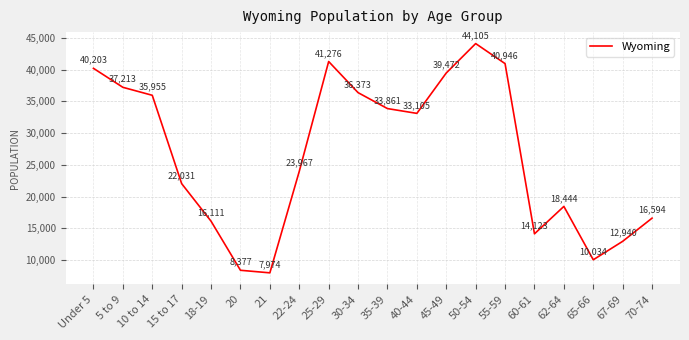

Rank the categories by value from highest to lowest.

50-54, 25-29, 55-59, Under 5, 45-49, 5 to 9, 30-34, 10 to 14, 35-39, 40-44, 22-24, 15 to 17, 62-64, 70-74, 18-19, 60-61, 67-69, 65-66, 20, 21